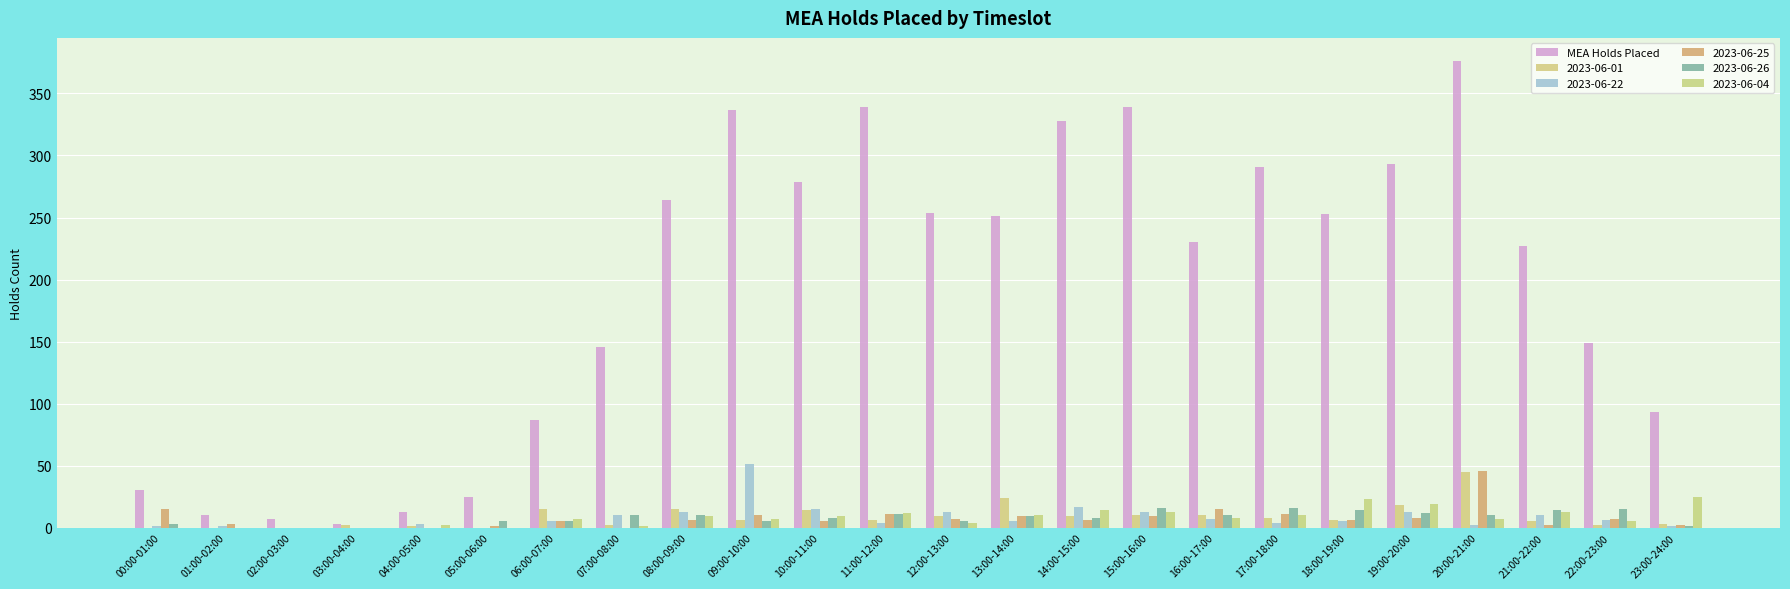

What is the minimum value shown in the chart?

3